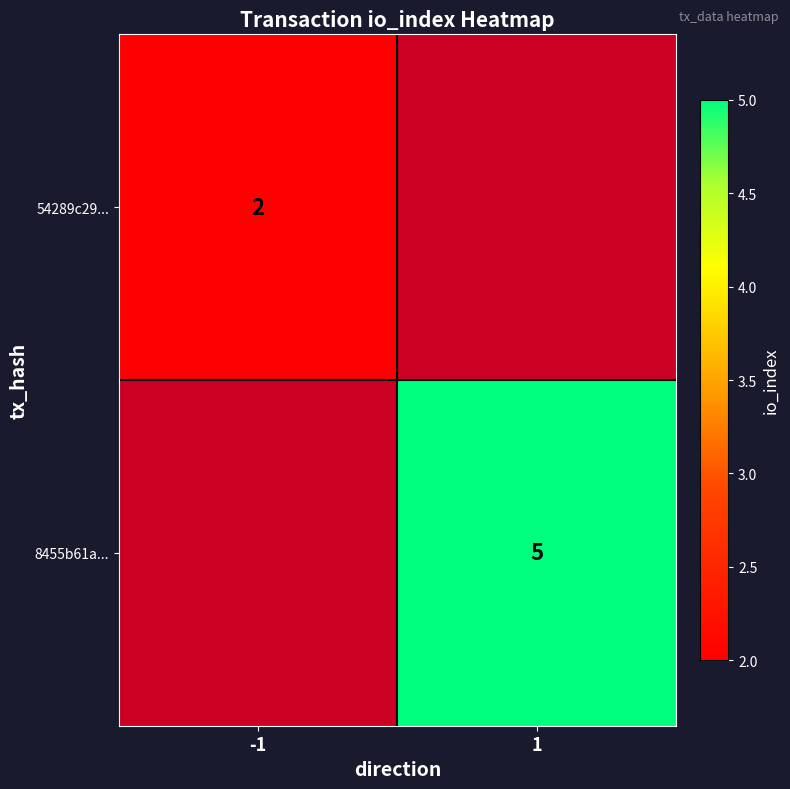

The 54289c29... series shows 1 at -1. True or false?

False